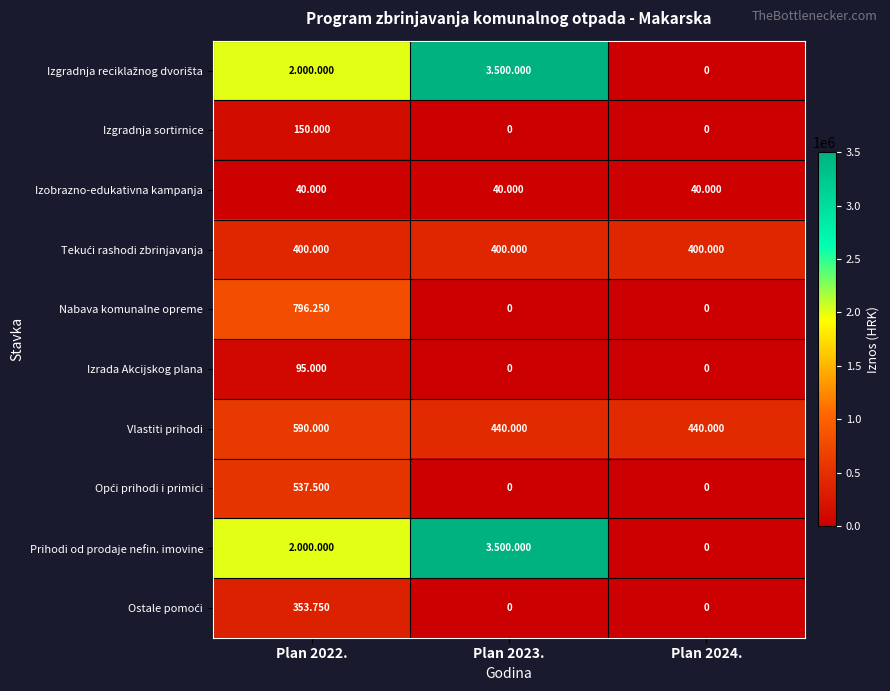

Where does the Izgradnja reciklažnog dvorišta series first go above 2000000?

Plan 2023.